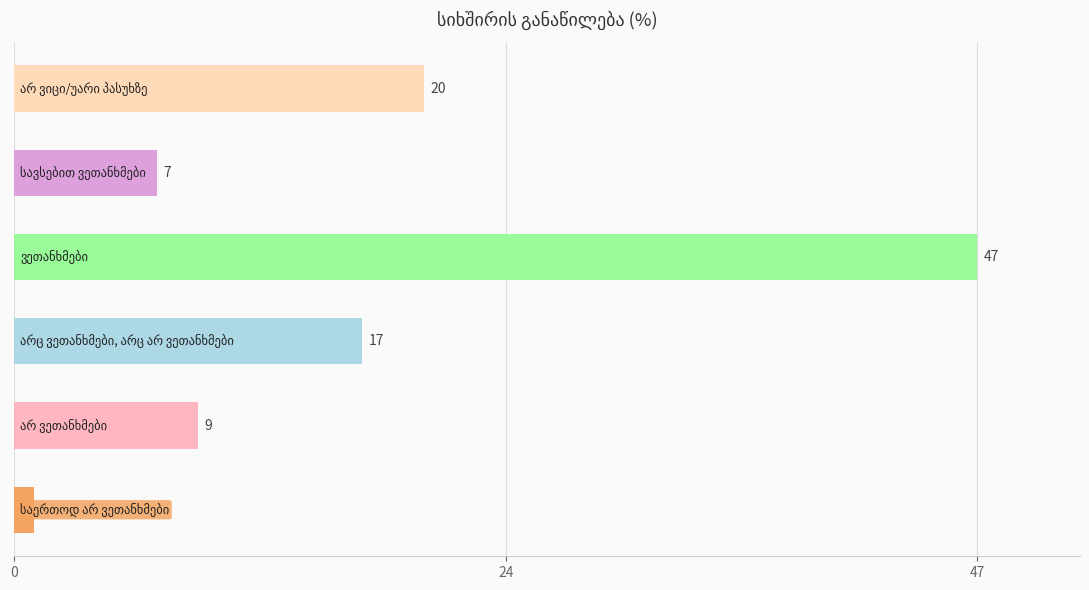

What is the maximum value shown in the chart?

47